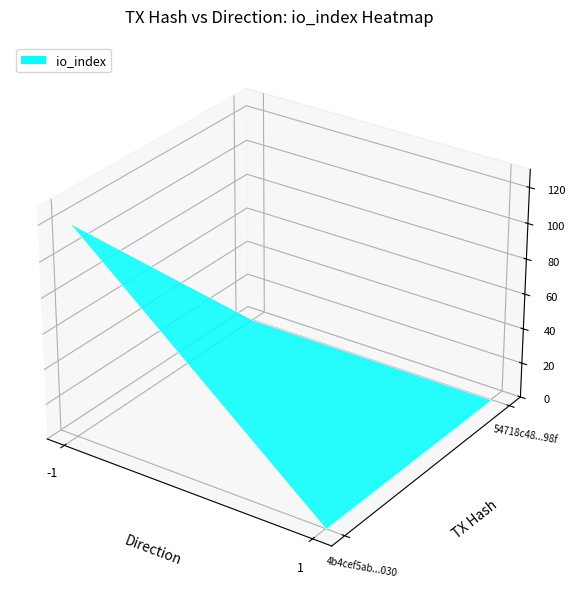

The 54718c48211cef47fbfcf784e7e965ff2e0bf98 series shows 0 at io_index. True or false?

True